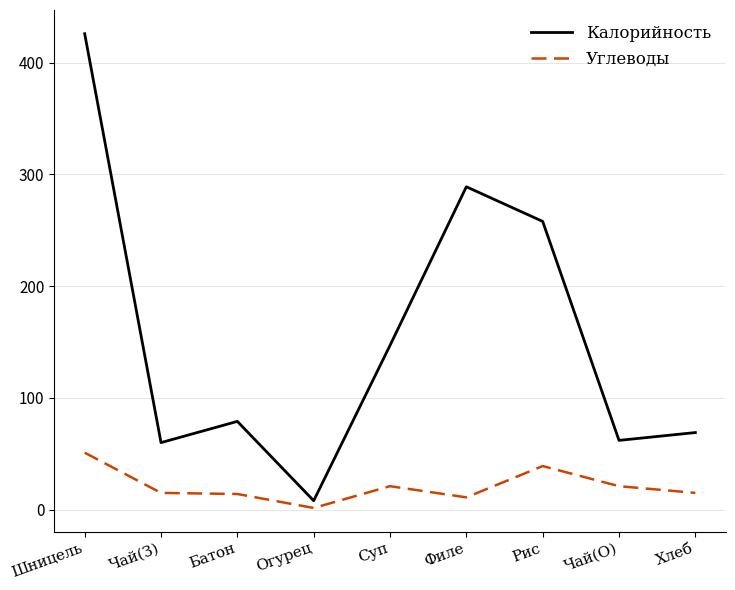

Which series has the largest total across all categories?

Калорийность